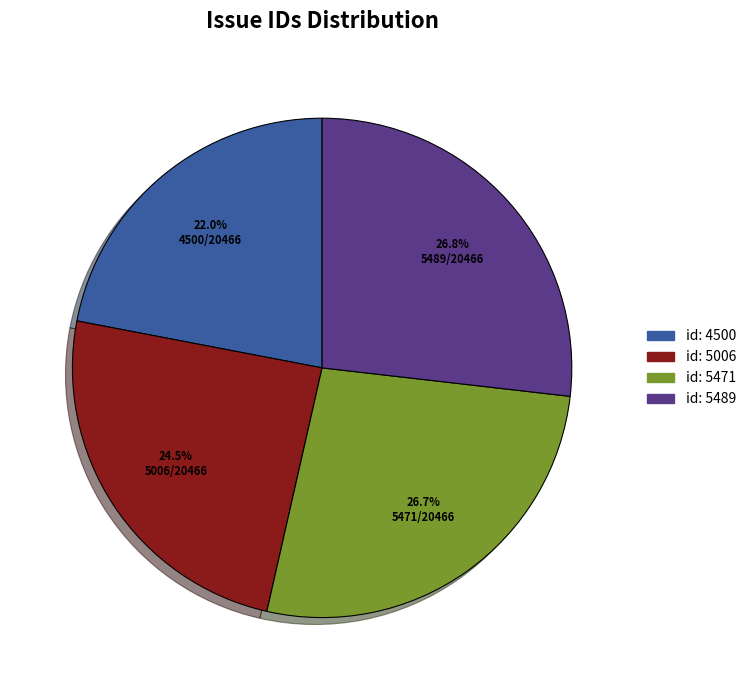

Does any single category account for the majority?

No